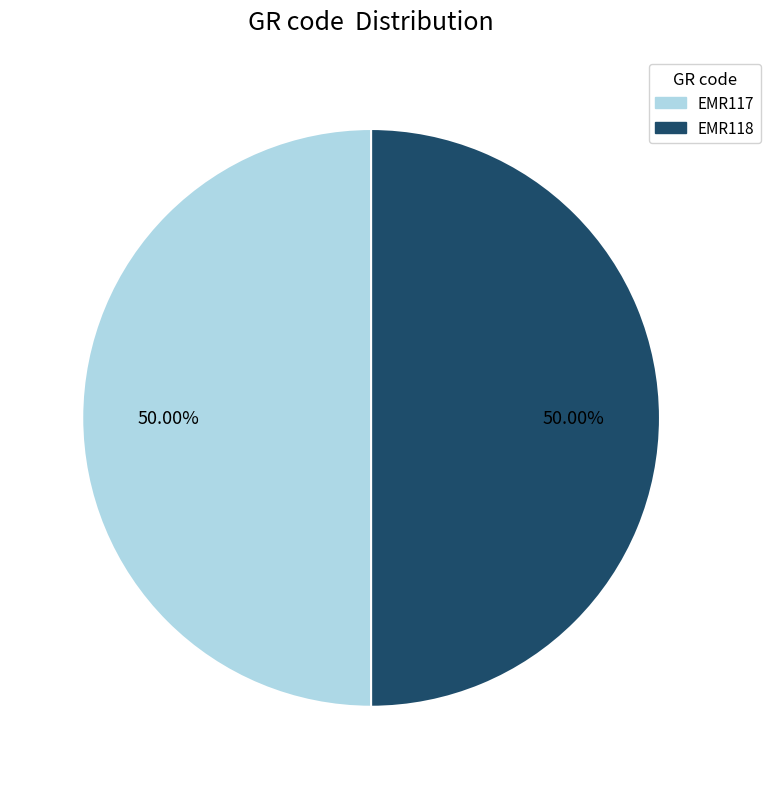

Combined, what portion of the pie is EMR117 and EMR118?

100.0%